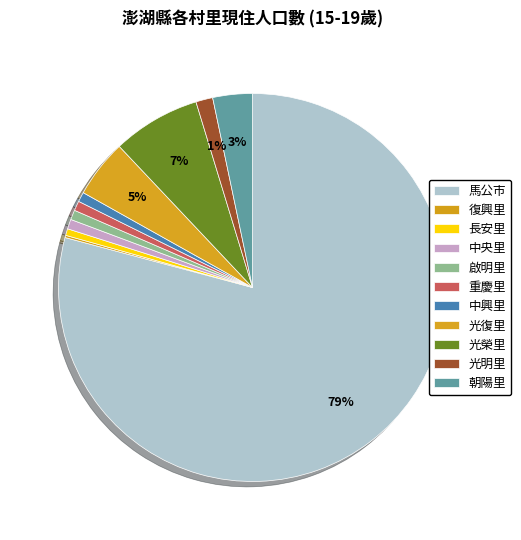

What is the total percentage of 啟明里 and 朝陽里?

4.1%